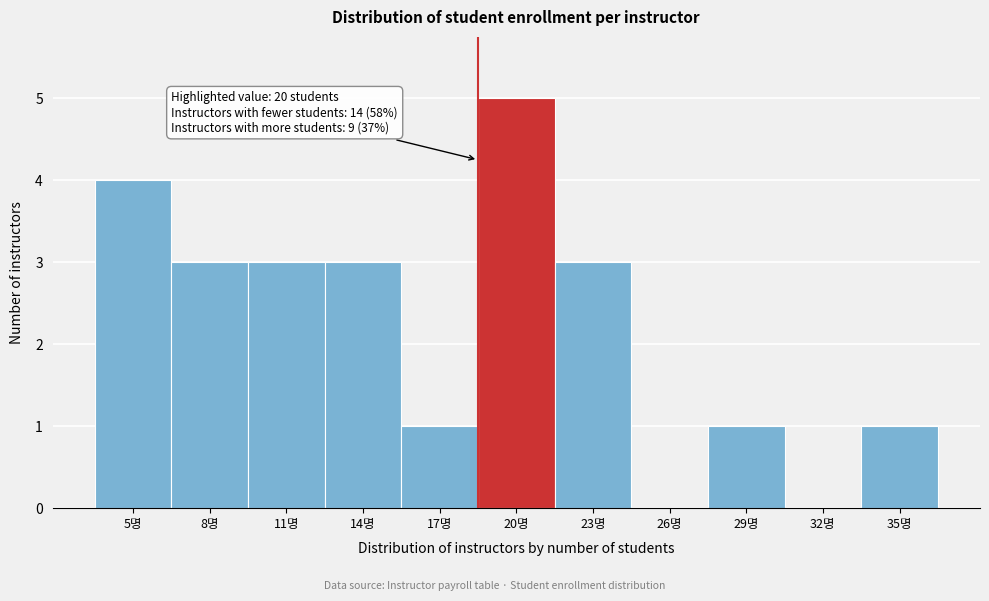

What is the maximum value shown in the chart?

5